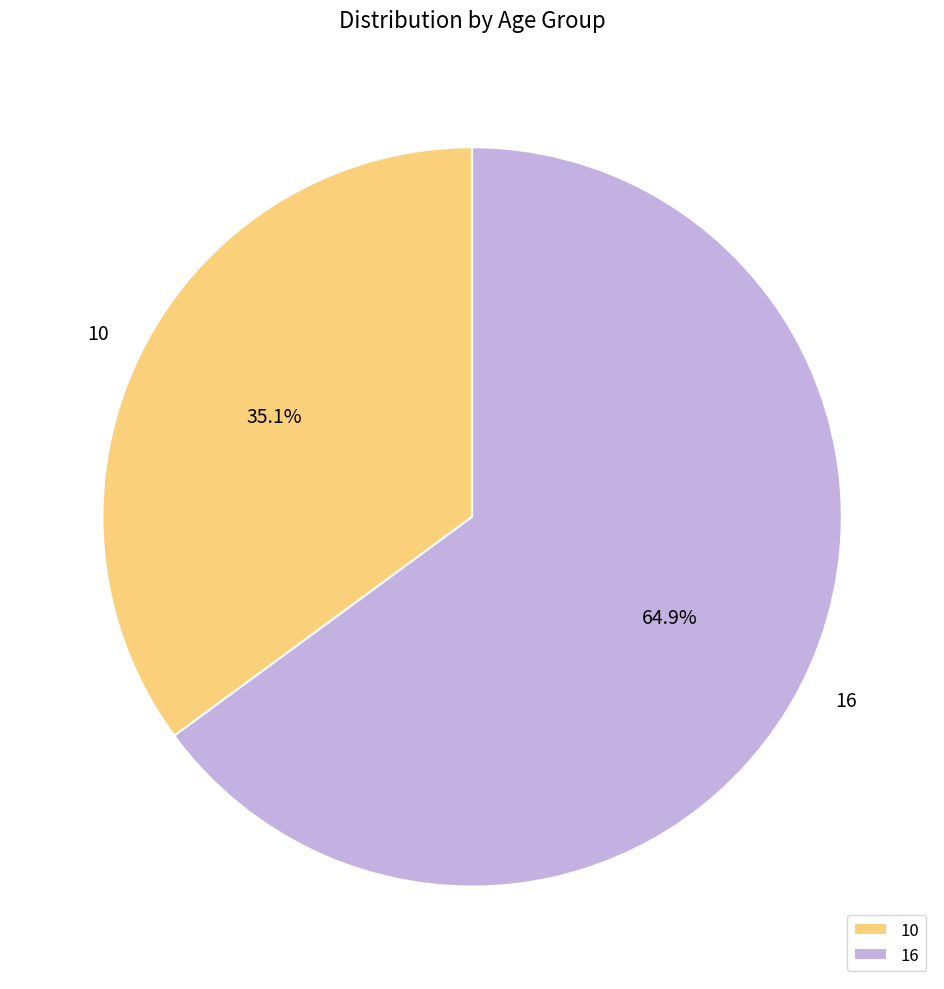

To the nearest percent, what portion does 10 represent?

35%